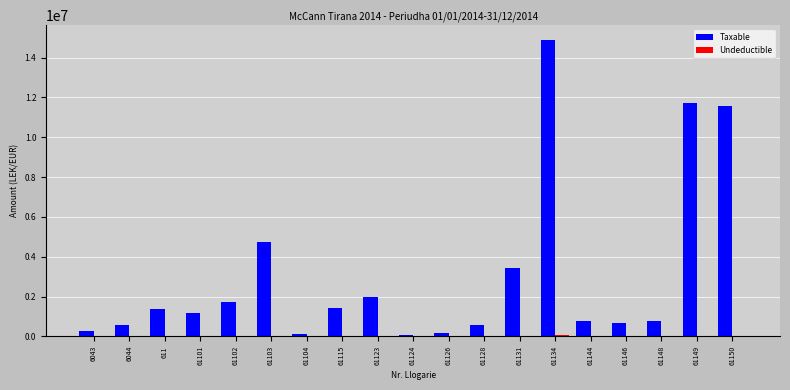

At which label does Taxable first exceed 1149043?

611